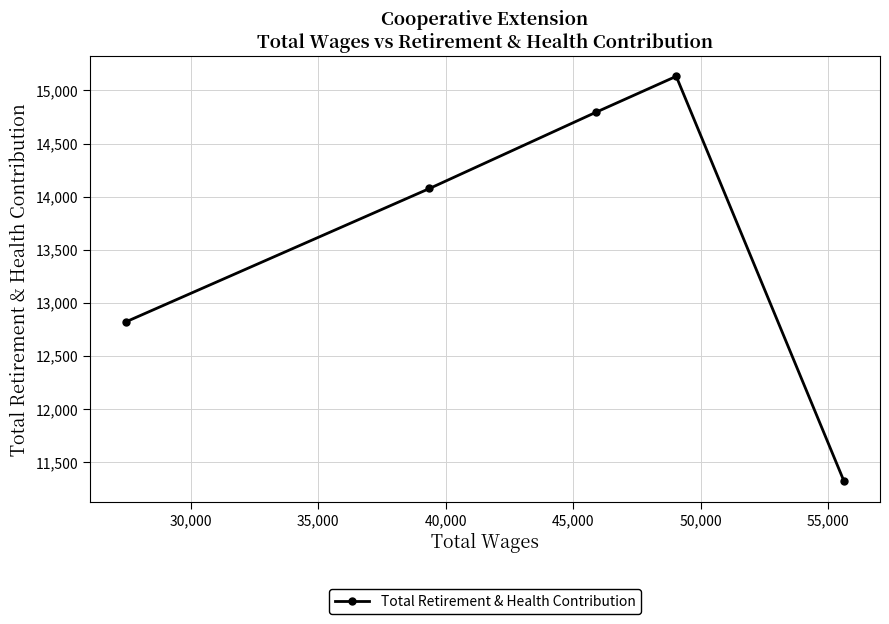

What is the value of the 2nd point from the left?

14077